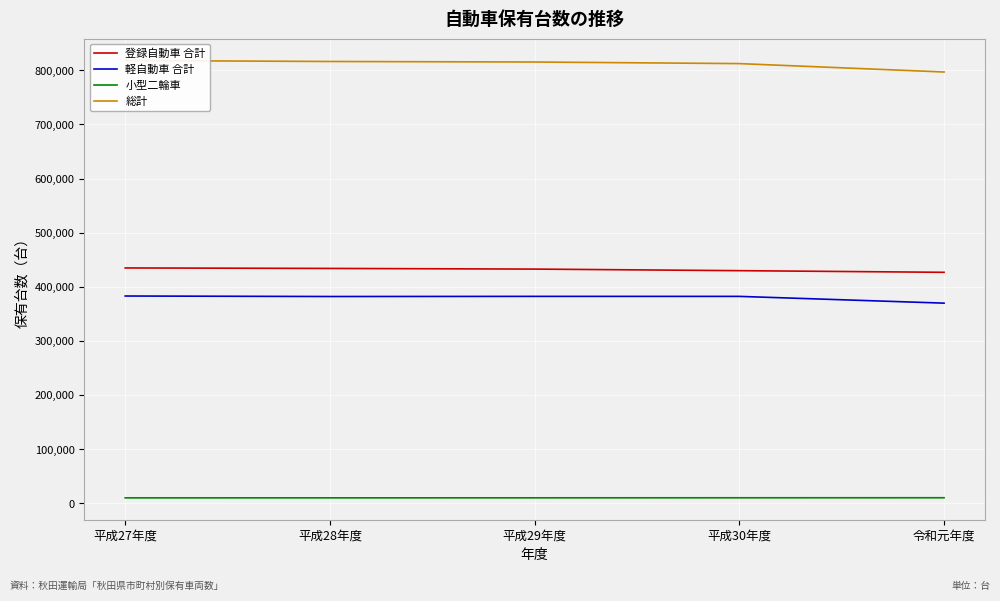

List the series in order of their peak value, highest first.

総計, 登録自動車 合計, 軽自動車 合計, 小型二輪車